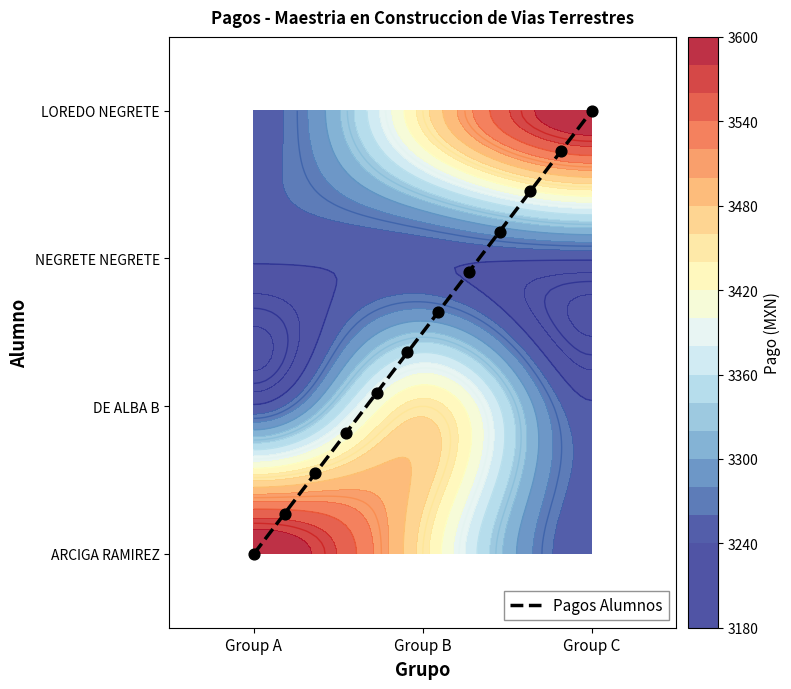

Is it true that the value at Group C is 3.0?

True